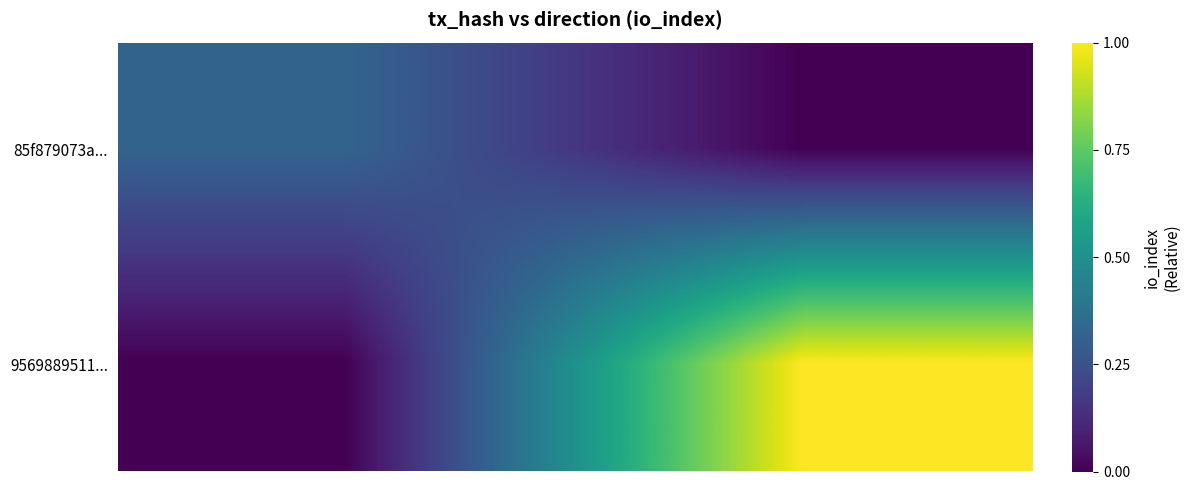

Which series has the largest range (max minus min)?

9569889511...